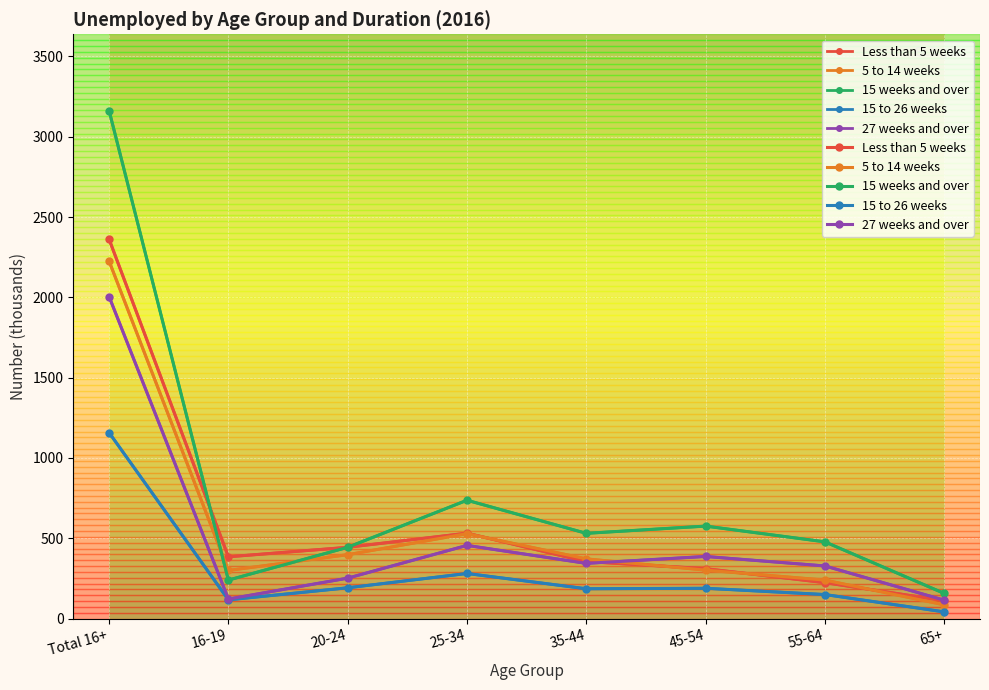

What is the value of the 15 to 26 weeks point at the 7th from the left?

150